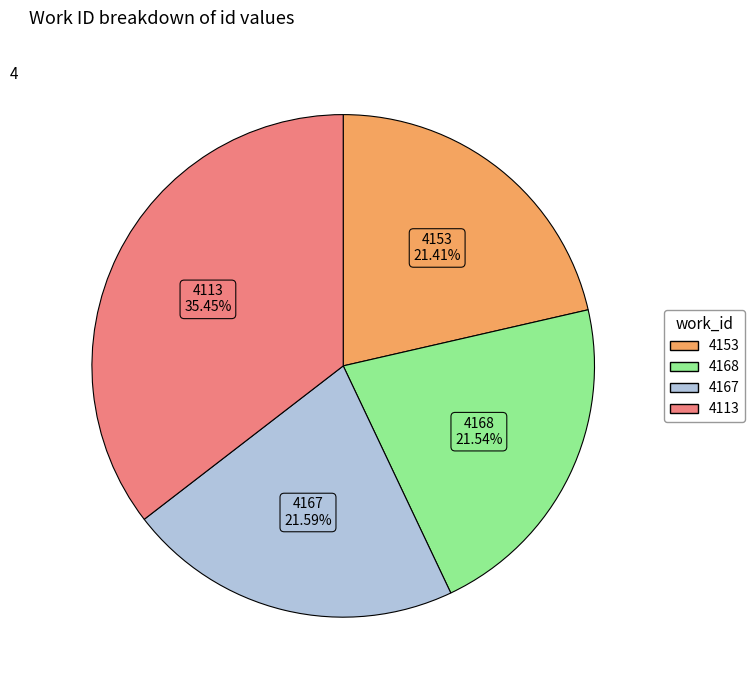

Which category has the biggest portion of the pie?

4113